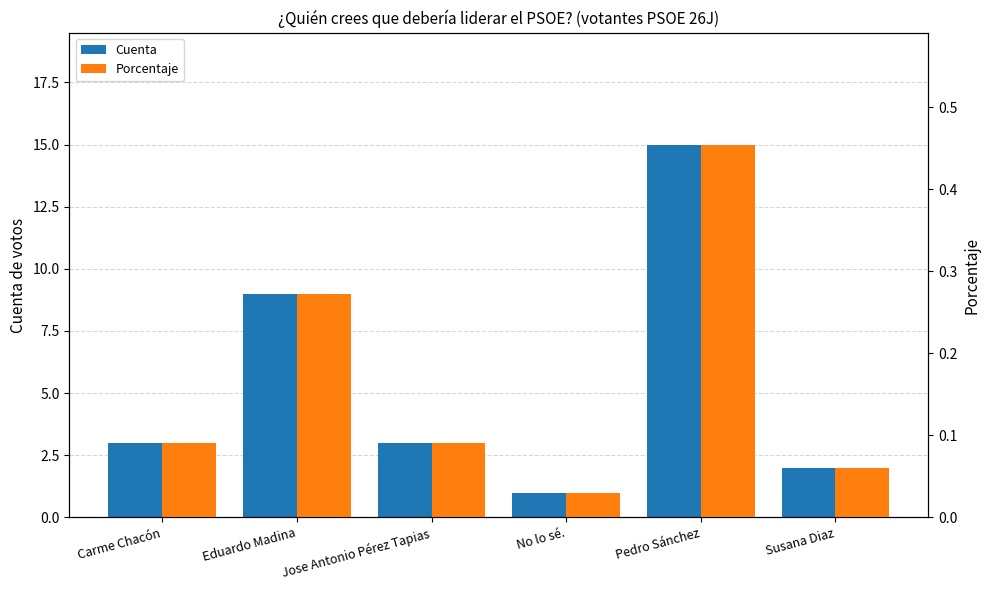

What is the maximum value for Porcentaje?

0.5